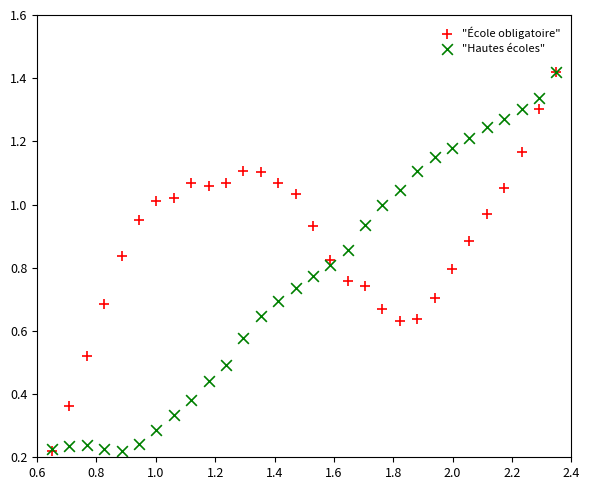

What are all the series names shown in the legend?

"École obligatoire", "Hautes écoles"